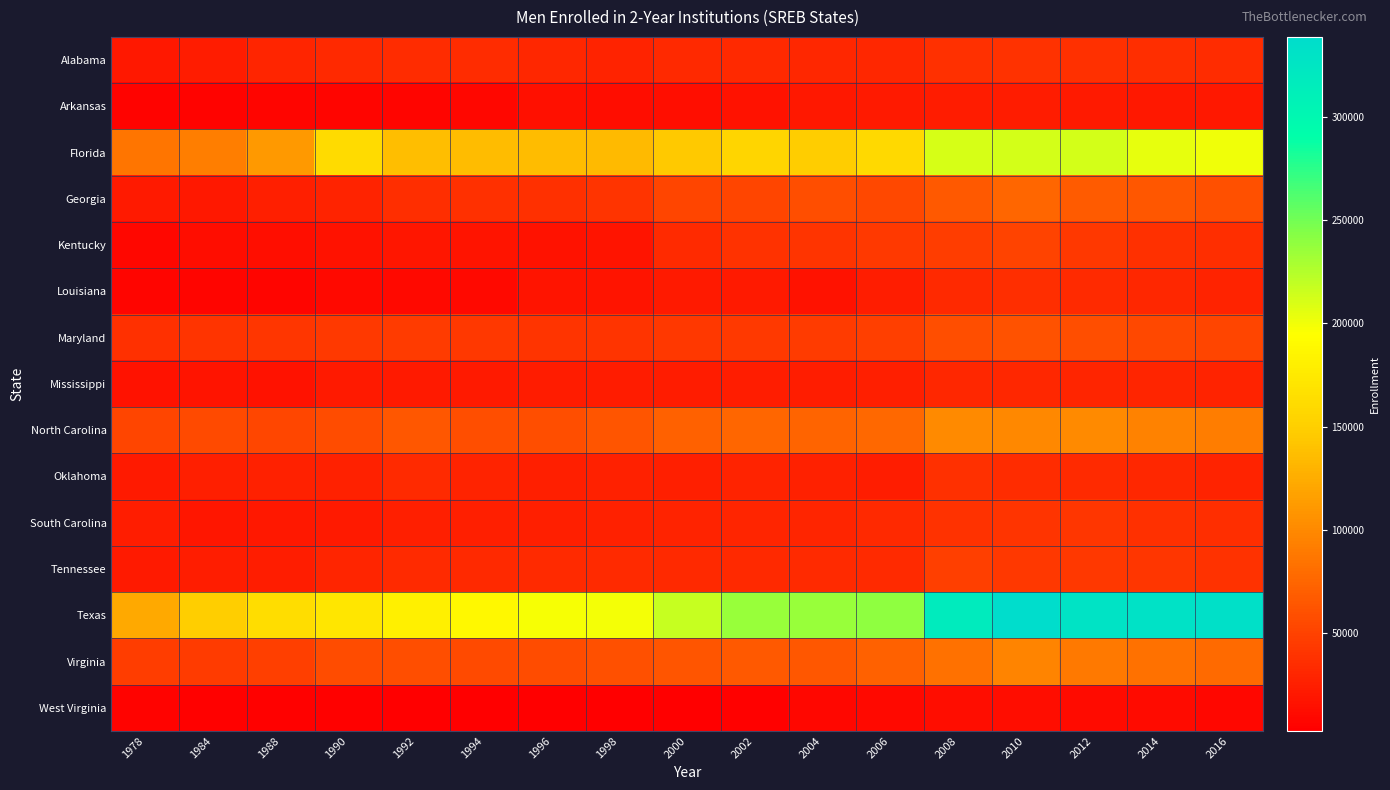

Which series has the widest spread of values?

Texas